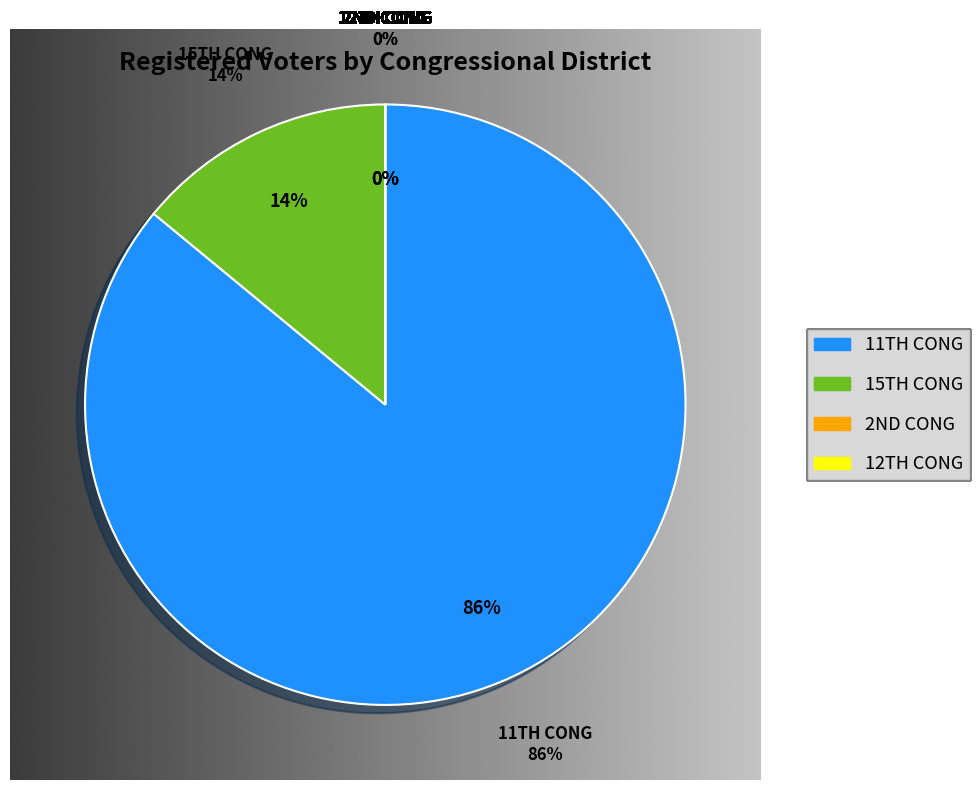

Which slice is the largest?

11TH CONG